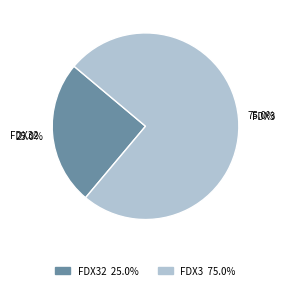

Between FDX3 and FDX32, which is larger?

FDX3